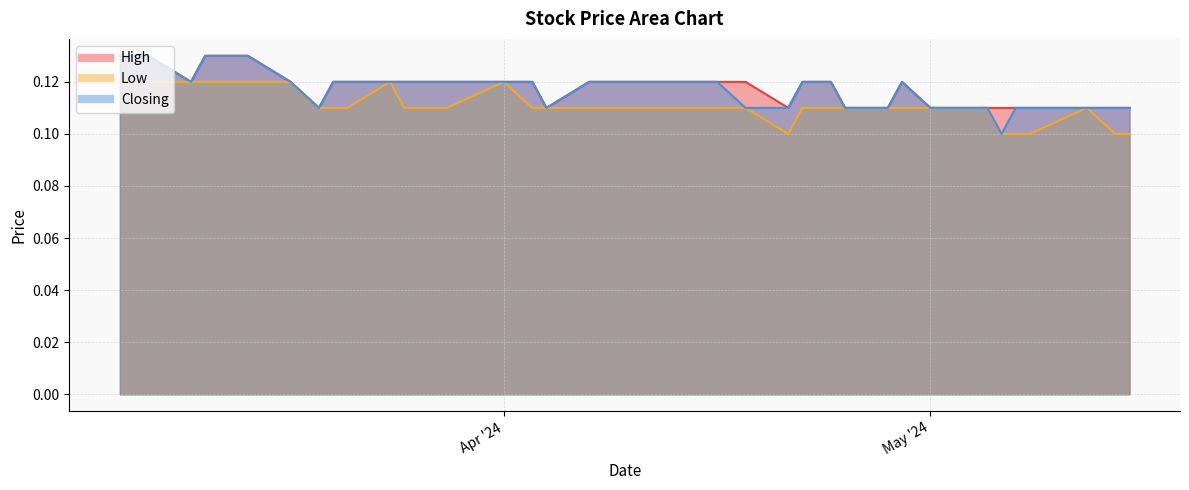

How many lines are shown in the chart?

3